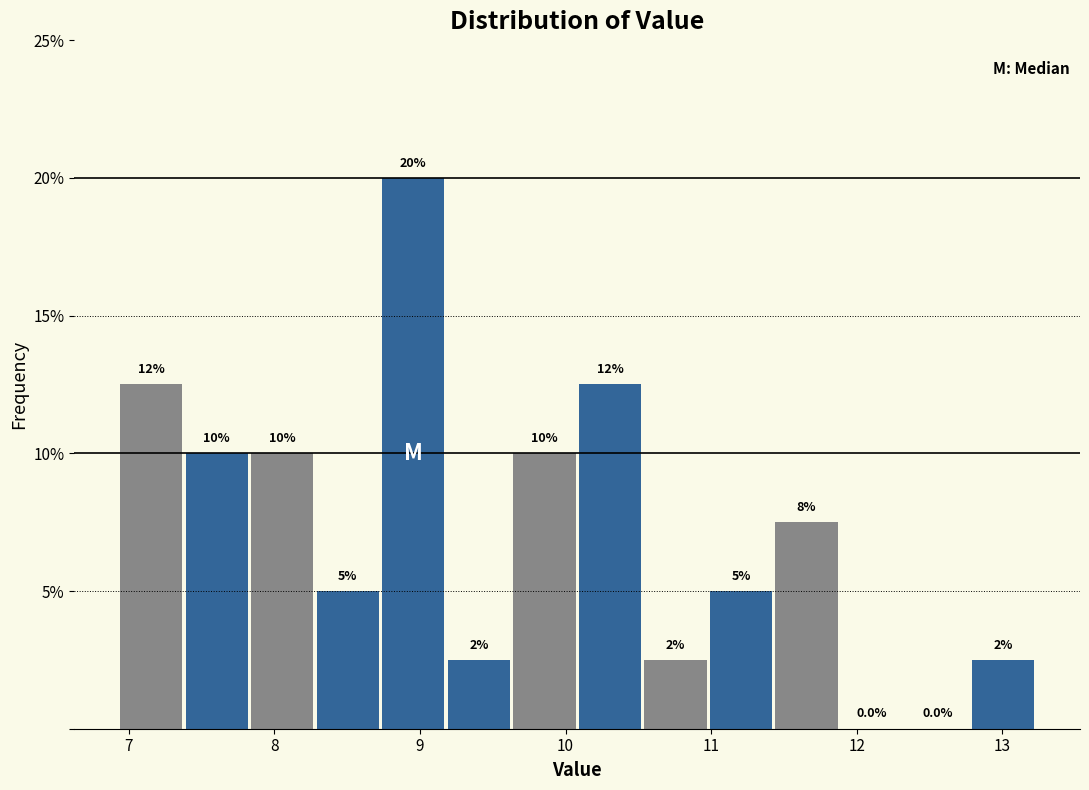

Over which range of the x-axis is the bar tallest?

8.73 to 9.18